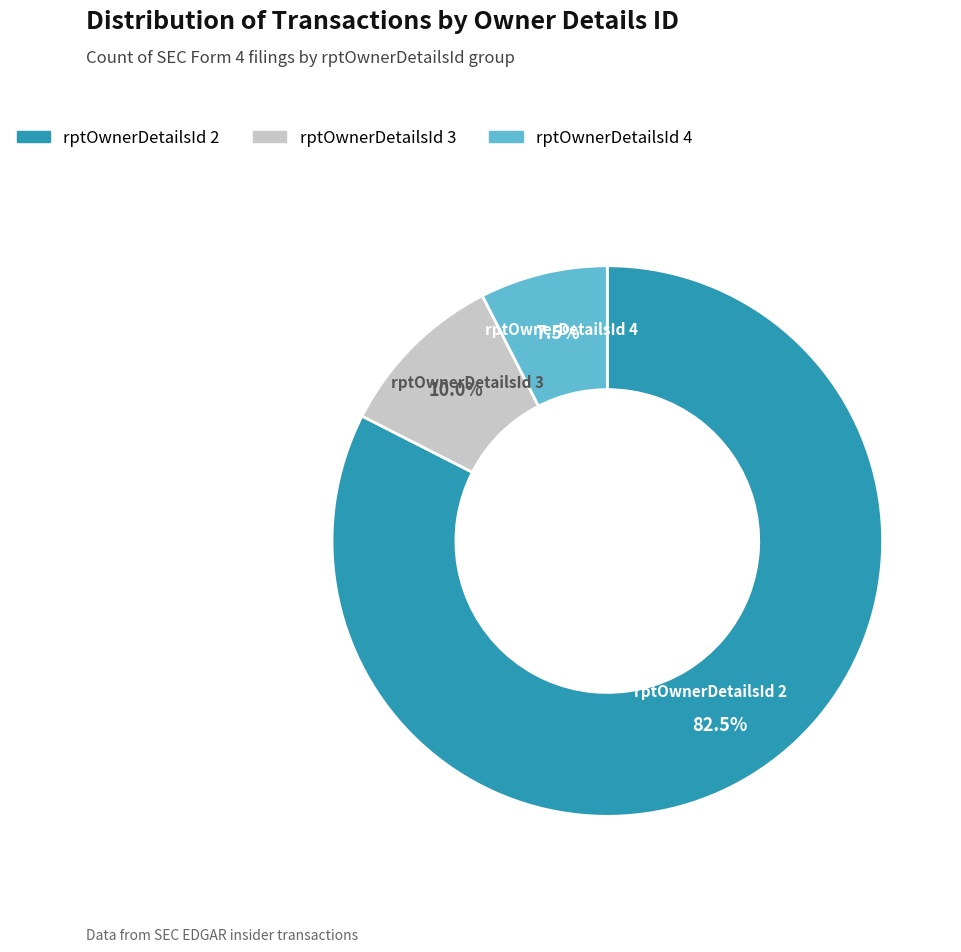

Rank the categories by value from lowest to highest.

rptOwnerDetailsId 4, rptOwnerDetailsId 3, rptOwnerDetailsId 2